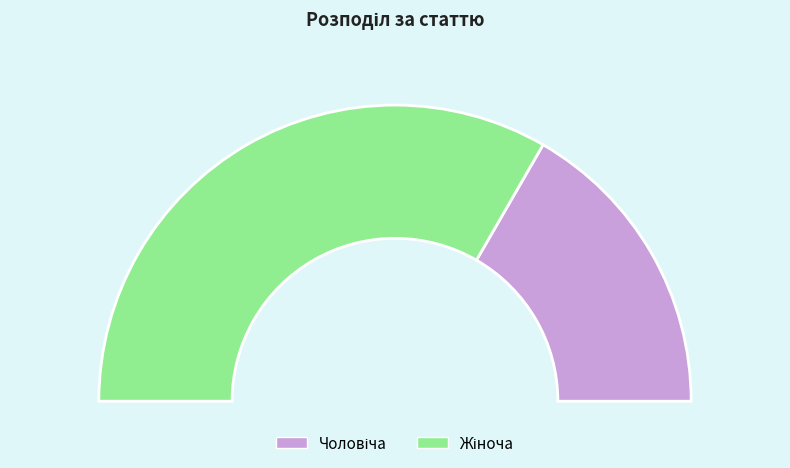

Which has a higher value, Чоловіча or Жіноча?

Жіноча